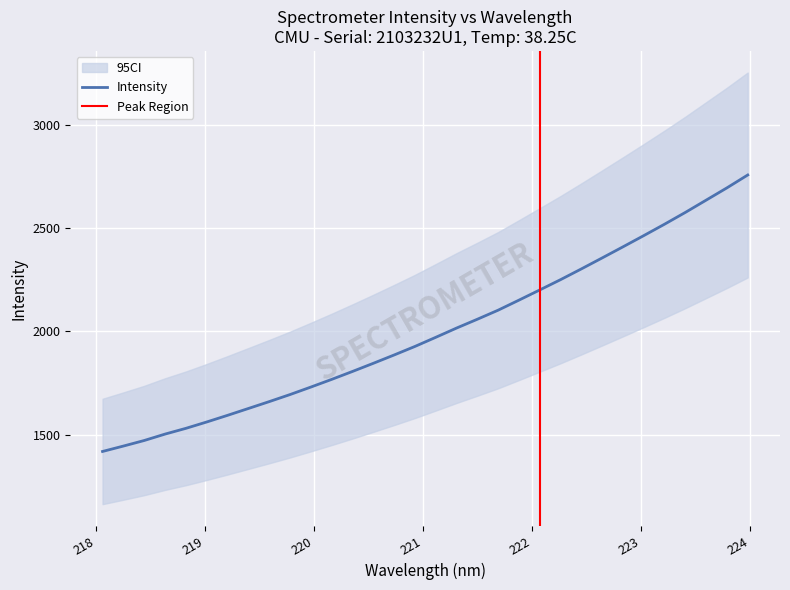

List the labels in order of value, smallest first.

218.0596, 218.2508, 218.442, 218.6332, 218.8244, 219.0156, 219.2067, 219.3979, 219.589, 219.7801, 219.9712, 220.1623, 220.3533, 220.5444, 220.7354, 220.9264, 221.1174, 221.3083, 221.4993, 221.6902, 221.8812, 222.0721, 222.263, 222.4538, 222.6447, 222.8355, 223.0264, 223.2172, 223.408, 223.5987, 223.7895, 223.9802